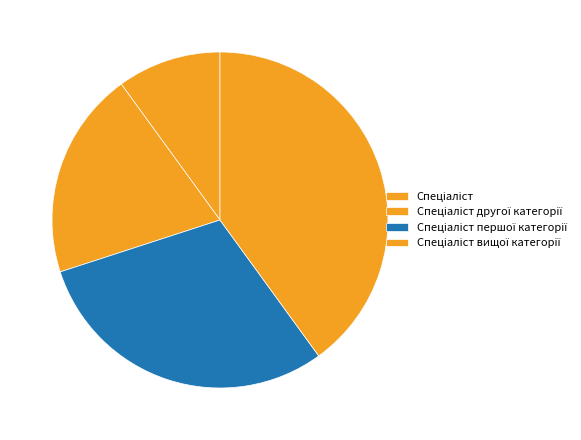

Is it true that Спеціаліст вищої категорії is 51% of the pie?

False